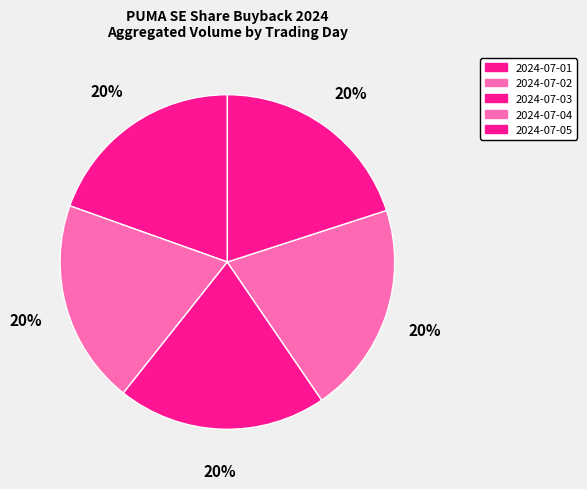

What percentage is the 2024-07-02 slice, to the nearest percent?

20%